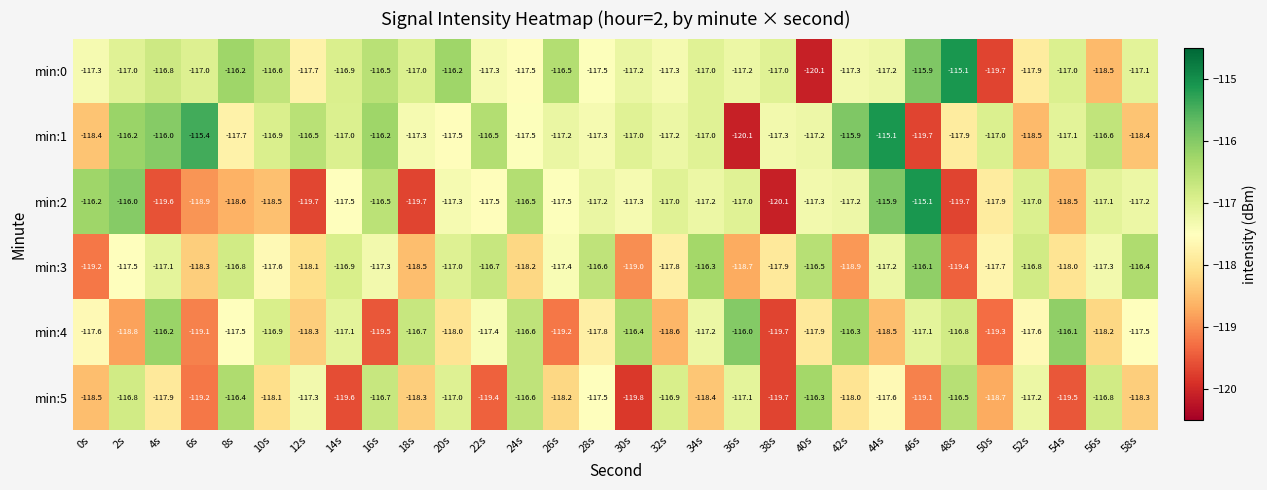

What is the sum of the min:2 values at 22s and 2s?

-233.5